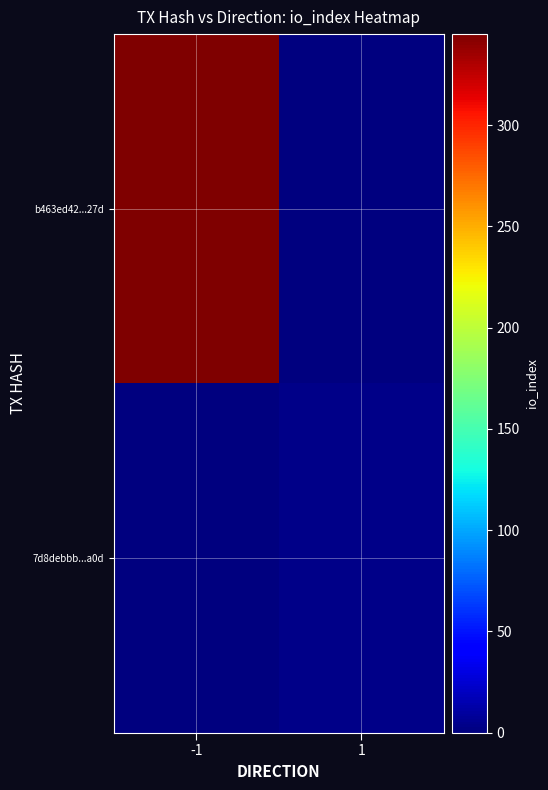

How many data points does each series have?

2